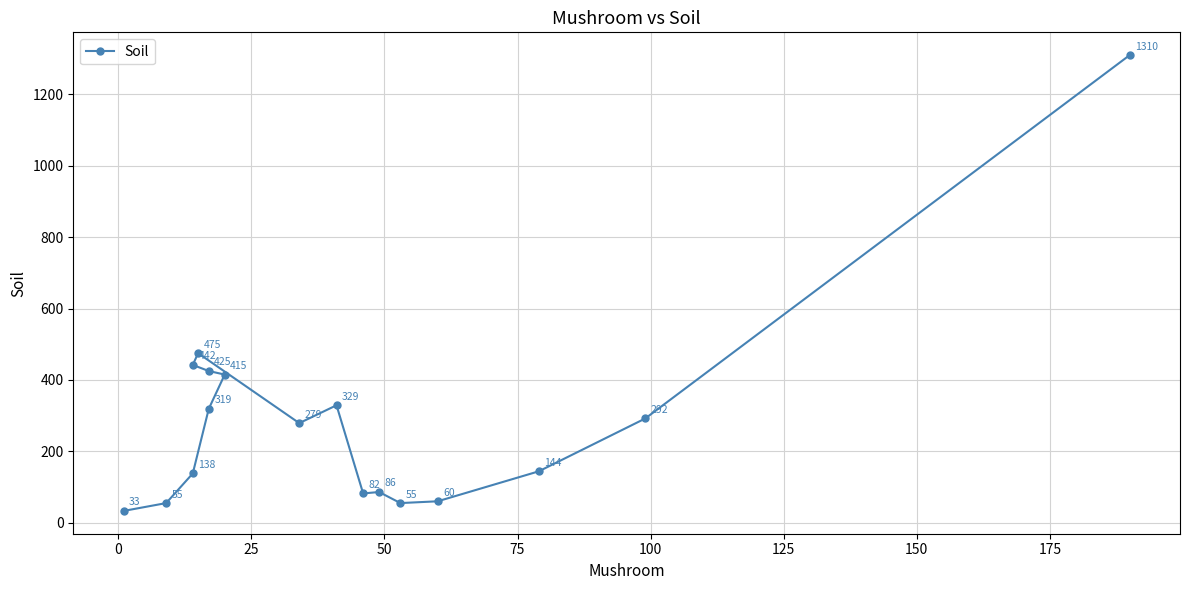

What position from the right is 175?

9